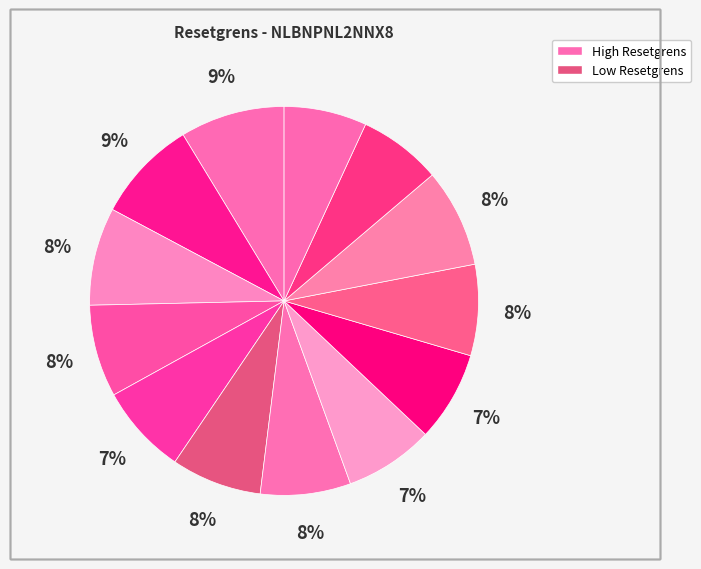

How many segments does this pie chart have?

13